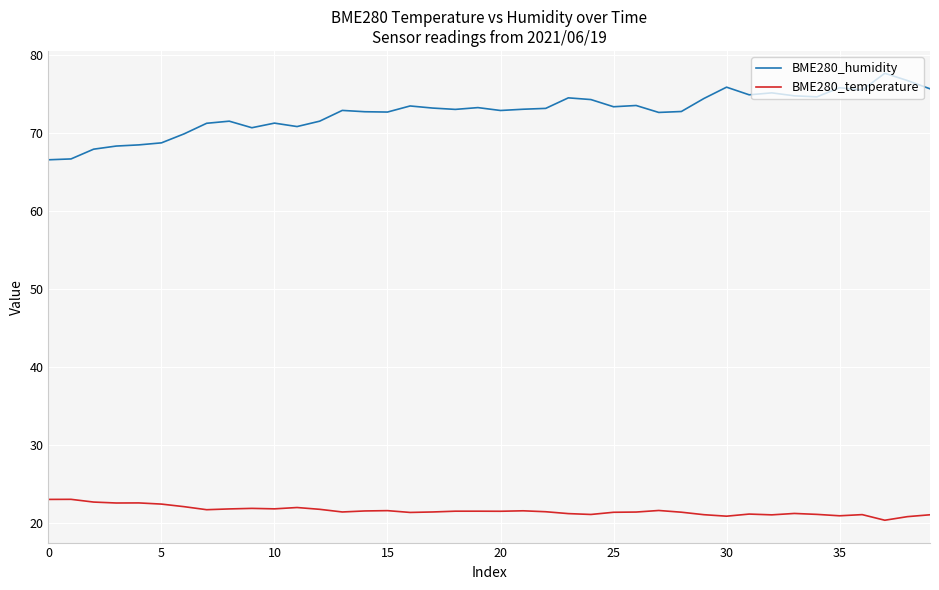

What are all the series names shown in the legend?

BME280_humidity, BME280_temperature